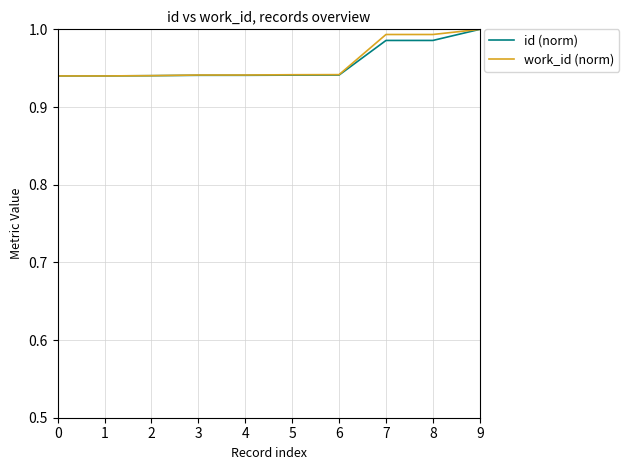

What is the sum of all id (norm) values?

9.6